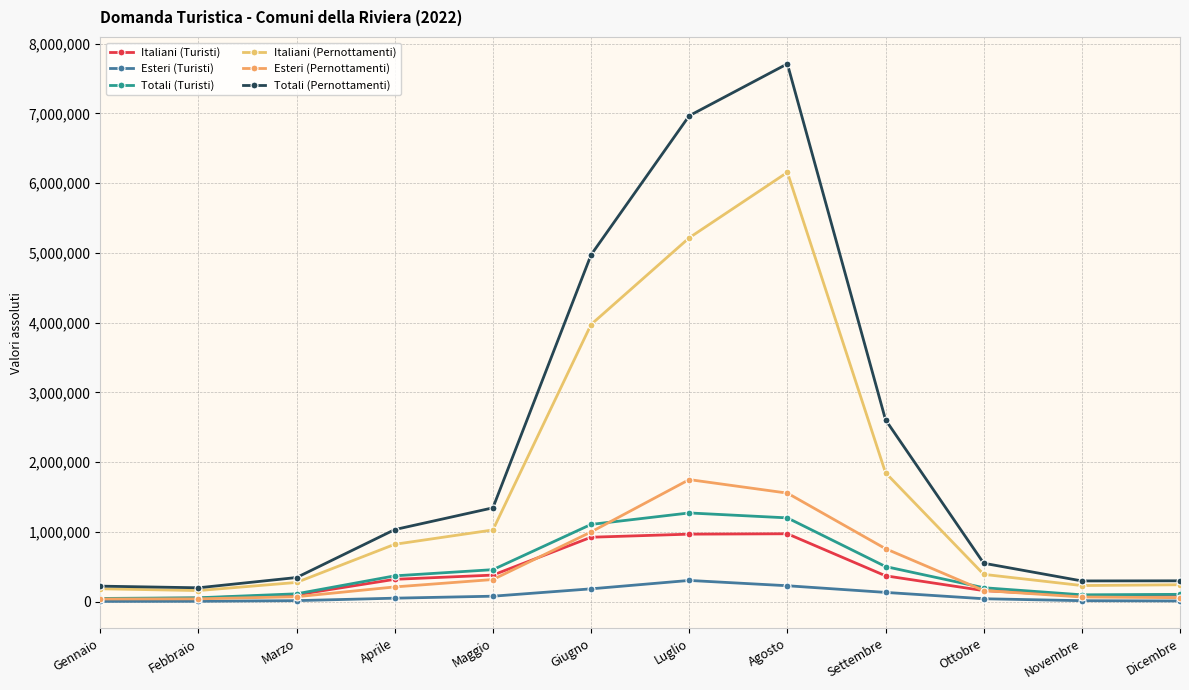

What position from the left is Ottobre?

10